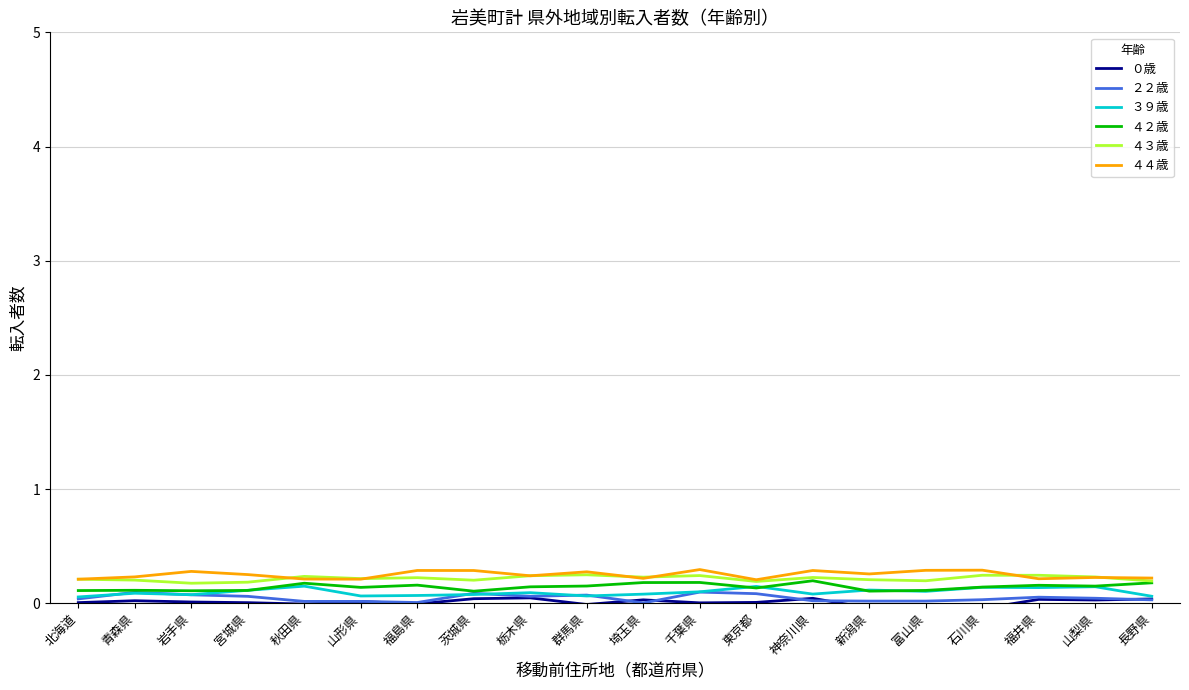

What is the spread (max minus min) of values at 富山県?

0.3